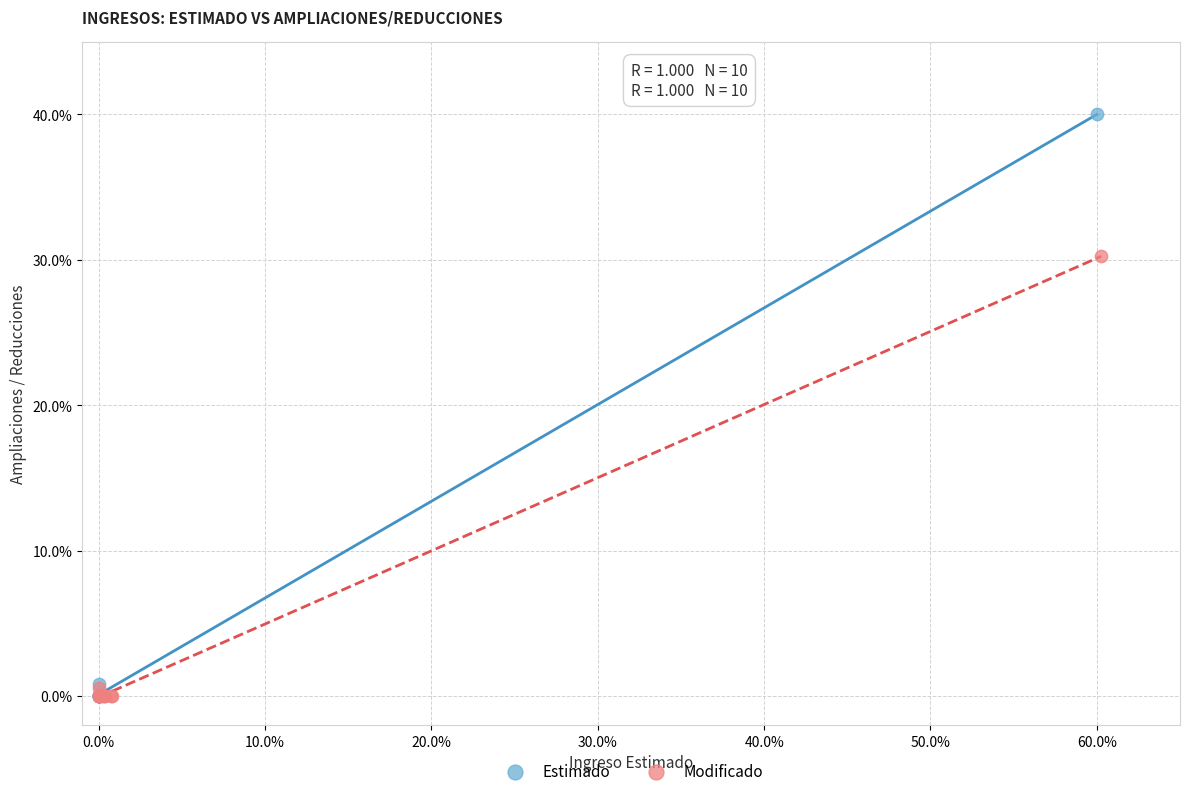

What are all the series names shown in the legend?

Estimado, Modificado